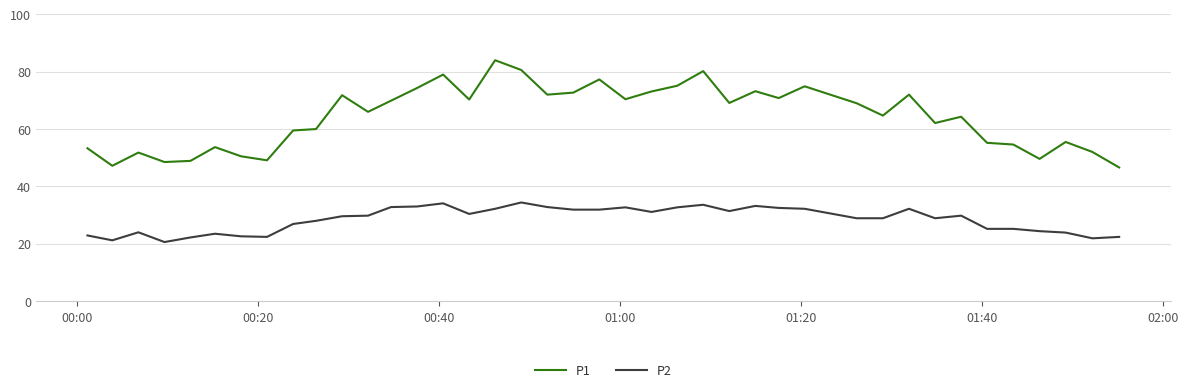

Does the chart display data point markers on the line(s)?

No